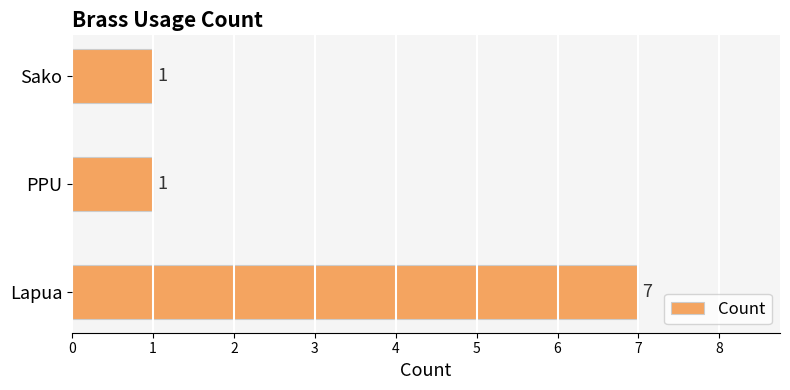

Reading bottom to top, extract all data points from this chart.

Lapua=7	PPU=1	Sako=1